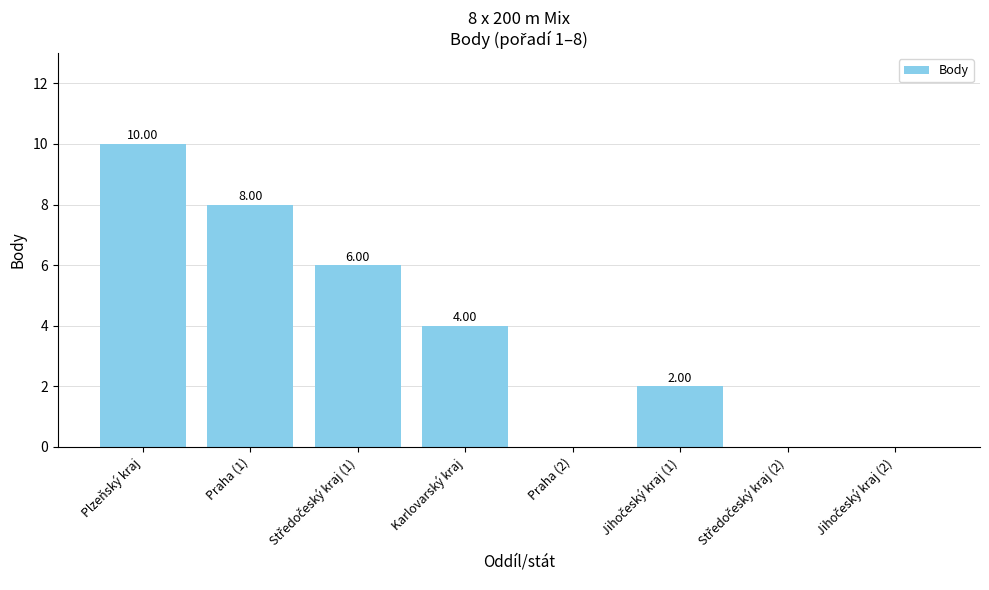

What is the sum of all values?

30